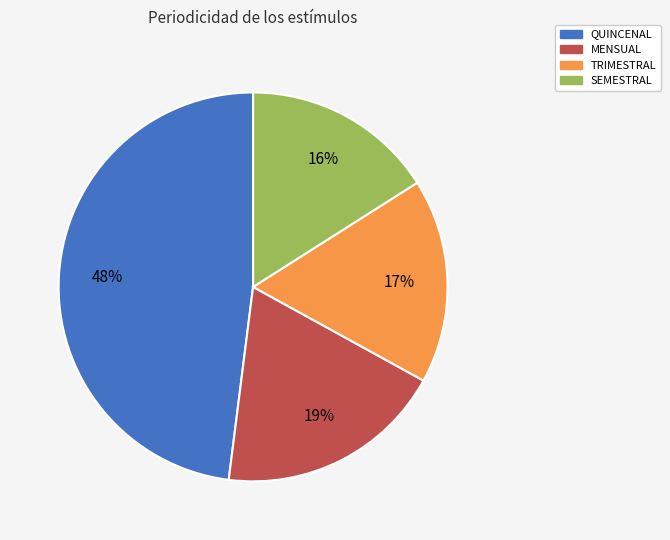

To the nearest percent, what percentage of the pie is TRIMESTRAL?

17%